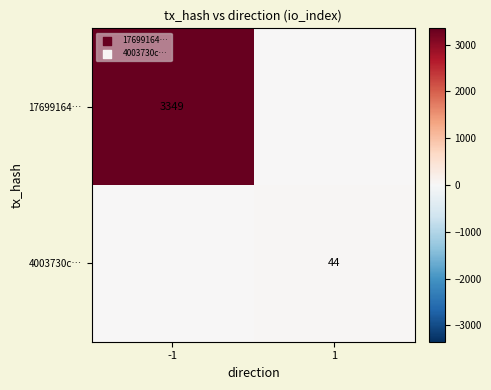

Is the value of 4003730c… at 1 greater than the value of 17699164… at -1?

No